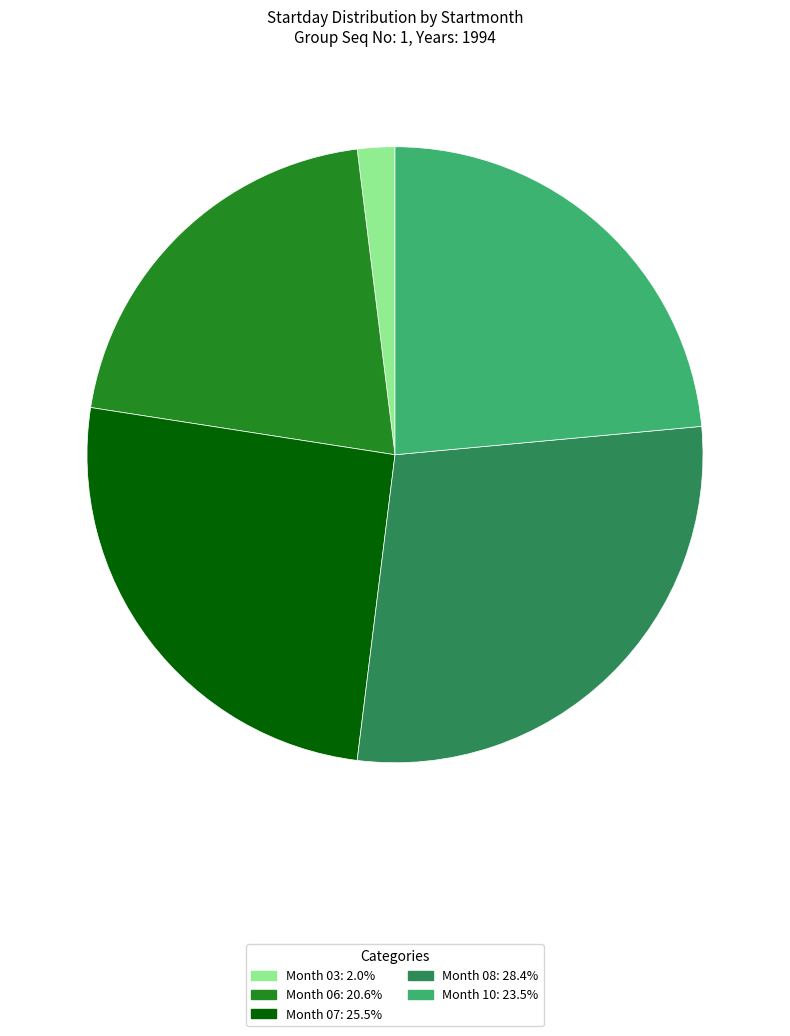

Is there a majority slice in this chart?

No